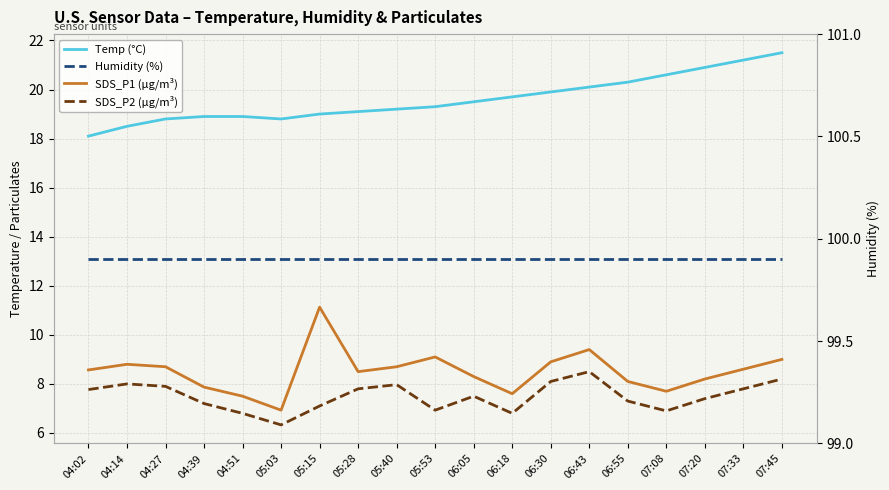

What is the total value across all series at 07:45?

138.6